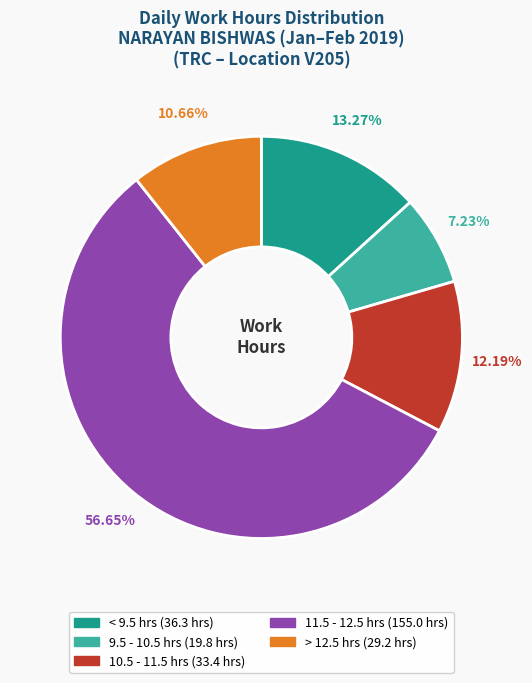

Is there any slice that represents more than half of the pie?

Yes